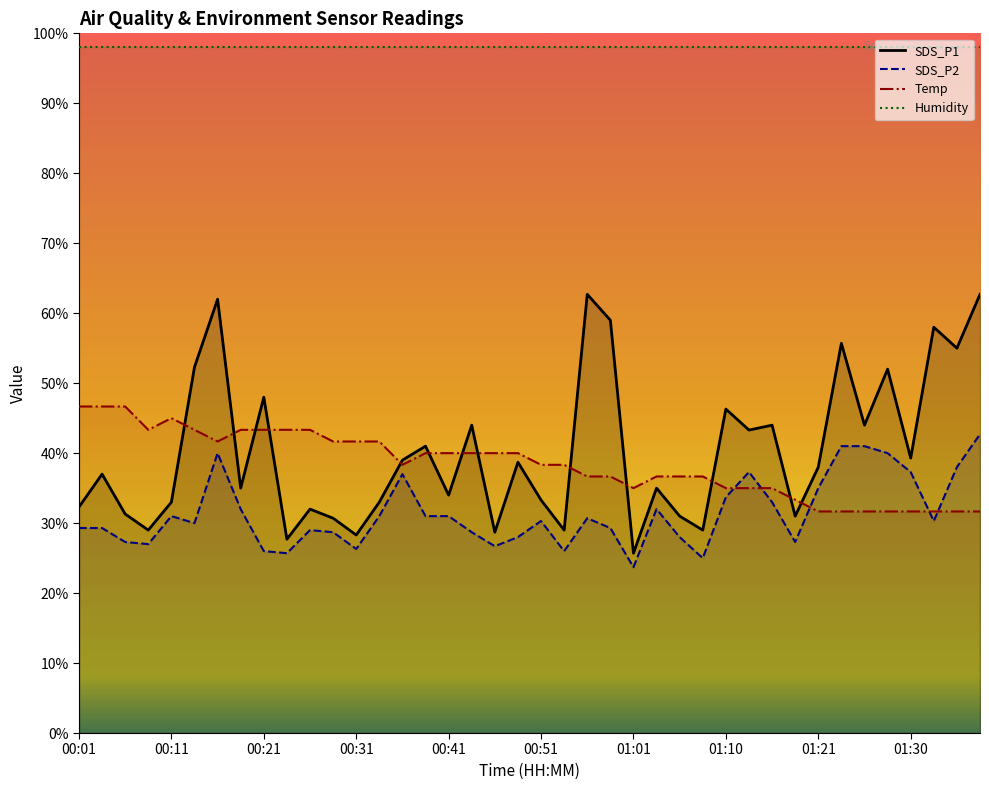

The value of Humidity at 27 is 98.0. True or false?

True